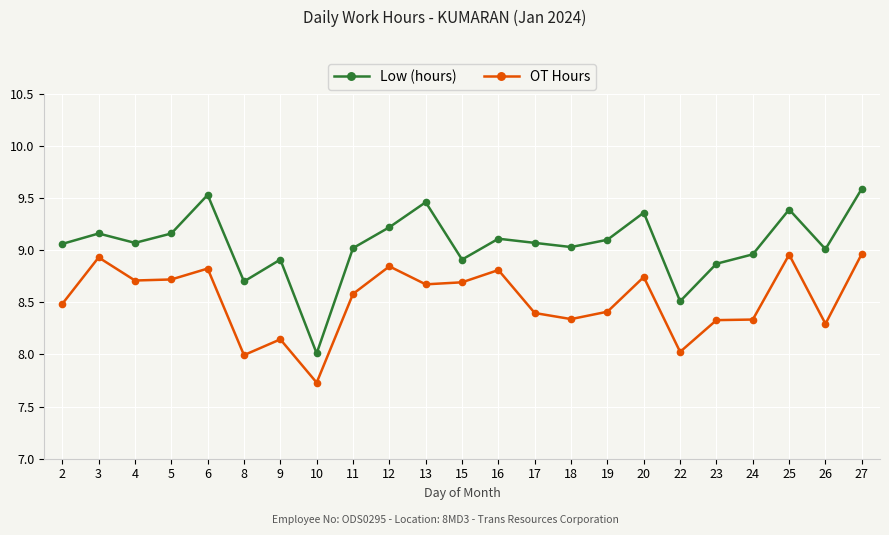

What is the difference between the highest and lowest values at 4?

0.4